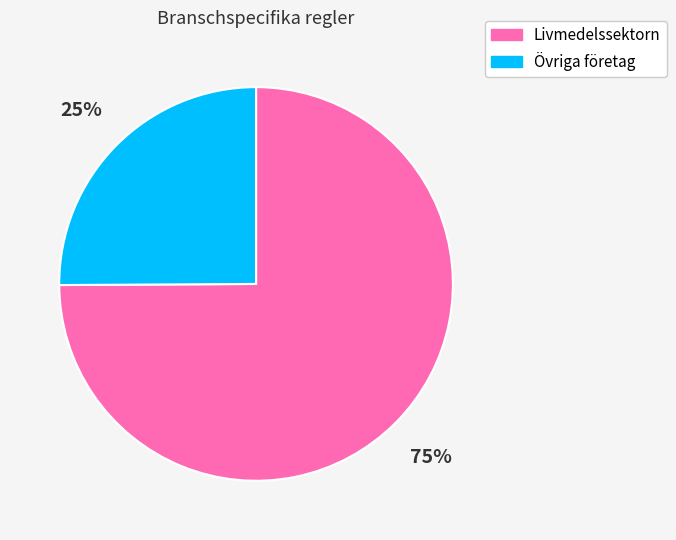

Which category has the biggest portion of the pie?

Livmedelssektorn